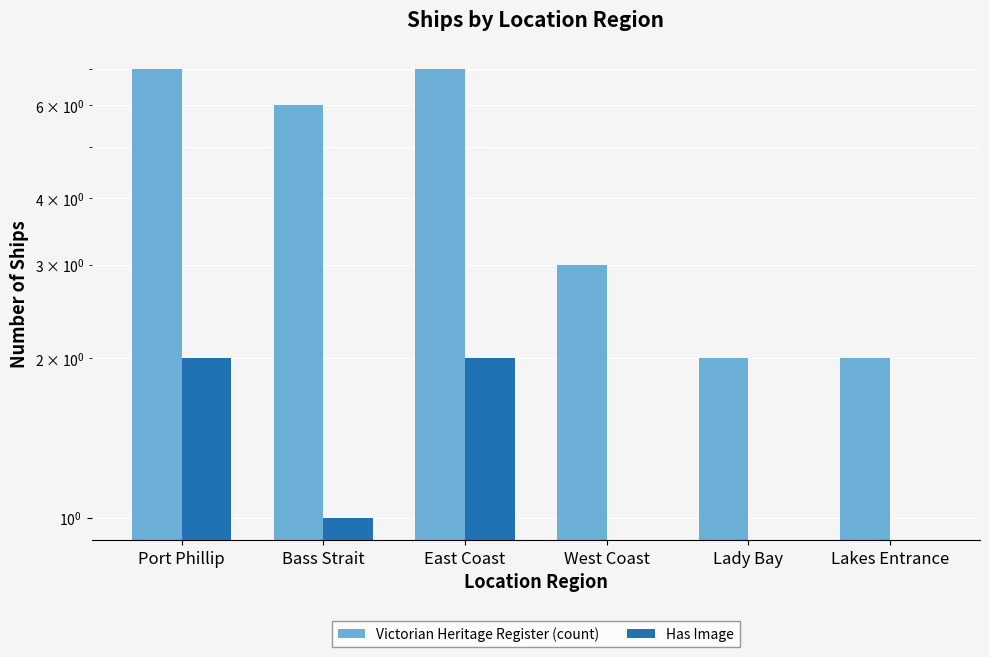

What is the total value across all series at Lakes Entrance?

2